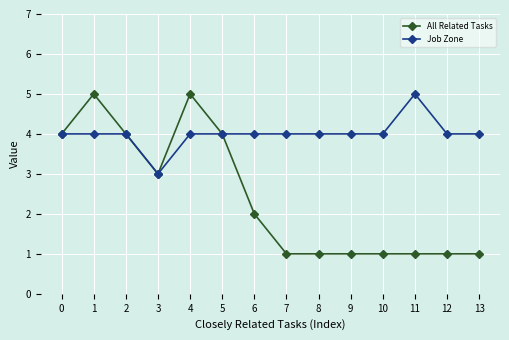

At which label does Job Zone reach its minimum?

3